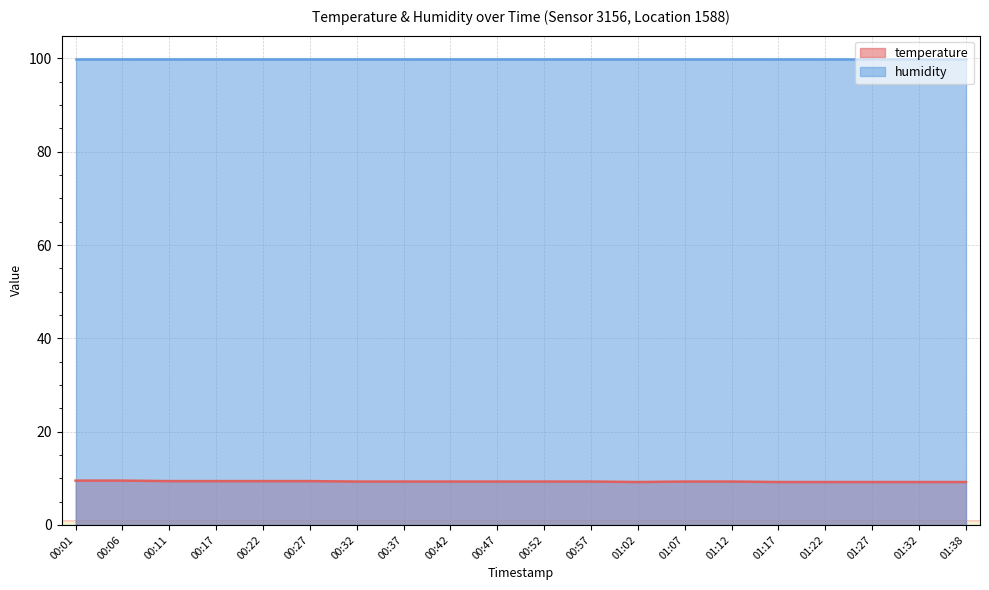

What is the average value?

9.3